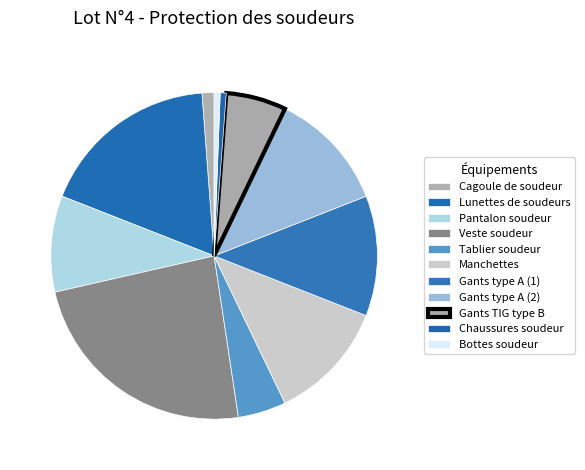

What is the total percentage of Veste soudeur and Gants TIG type B?

29.8%